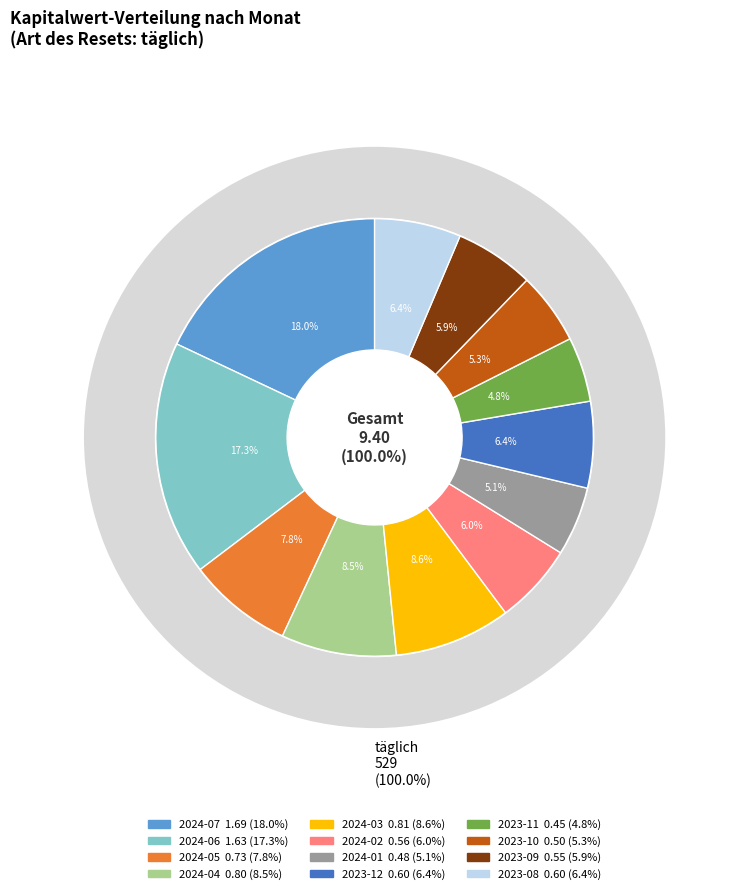

How many slices are in this pie chart?

12